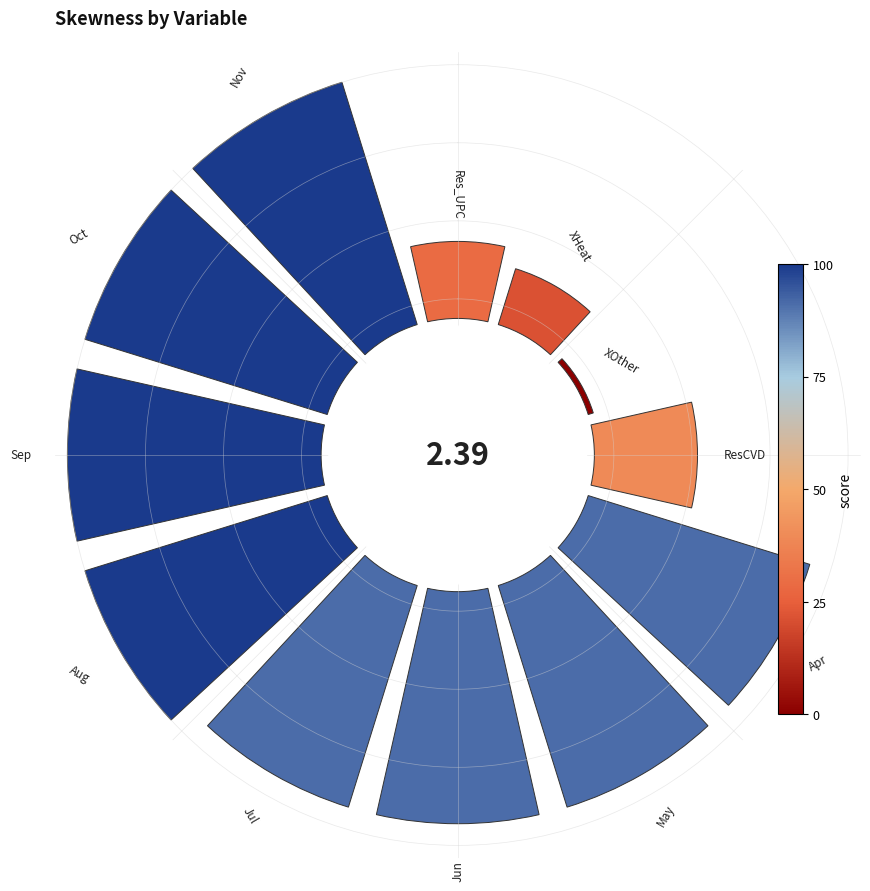

Is there any slice that represents more than half of the pie?

No